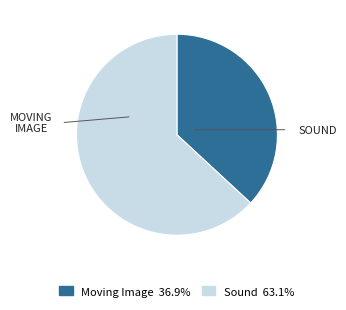

Is there any slice that represents more than half of the pie?

Yes